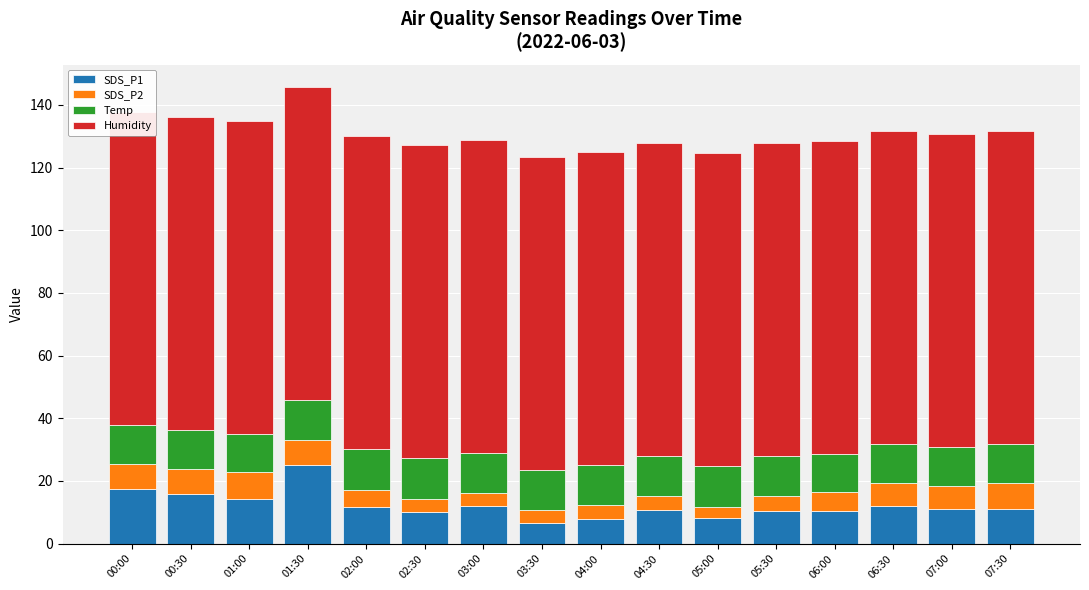

What is the highest value of the SDS_P2 series?

8.6